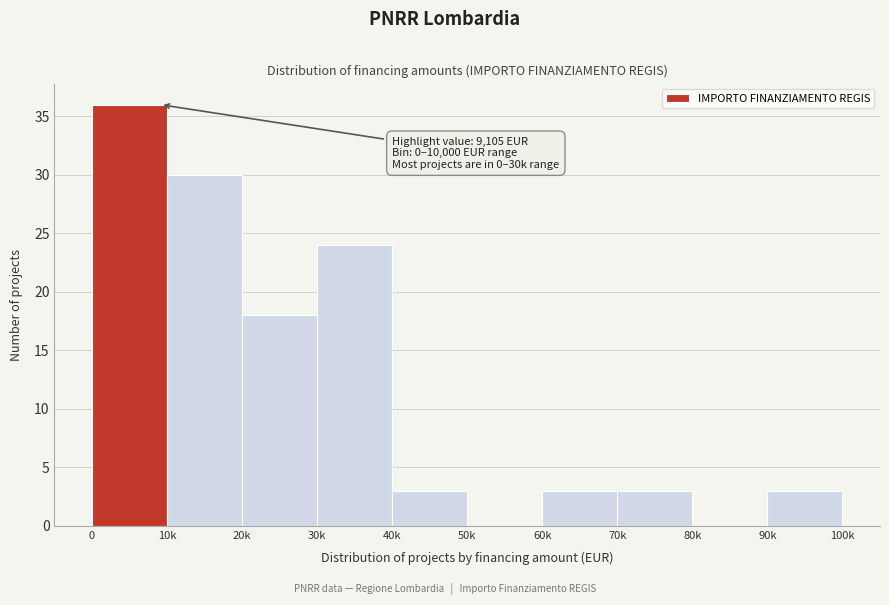

Reading left to right, transcribe all the data shown in this chart.

0=36	10k=30	20k=18	30k=24	40k=3	50k=0	60k=3	70k=3	80k=0	90k=3